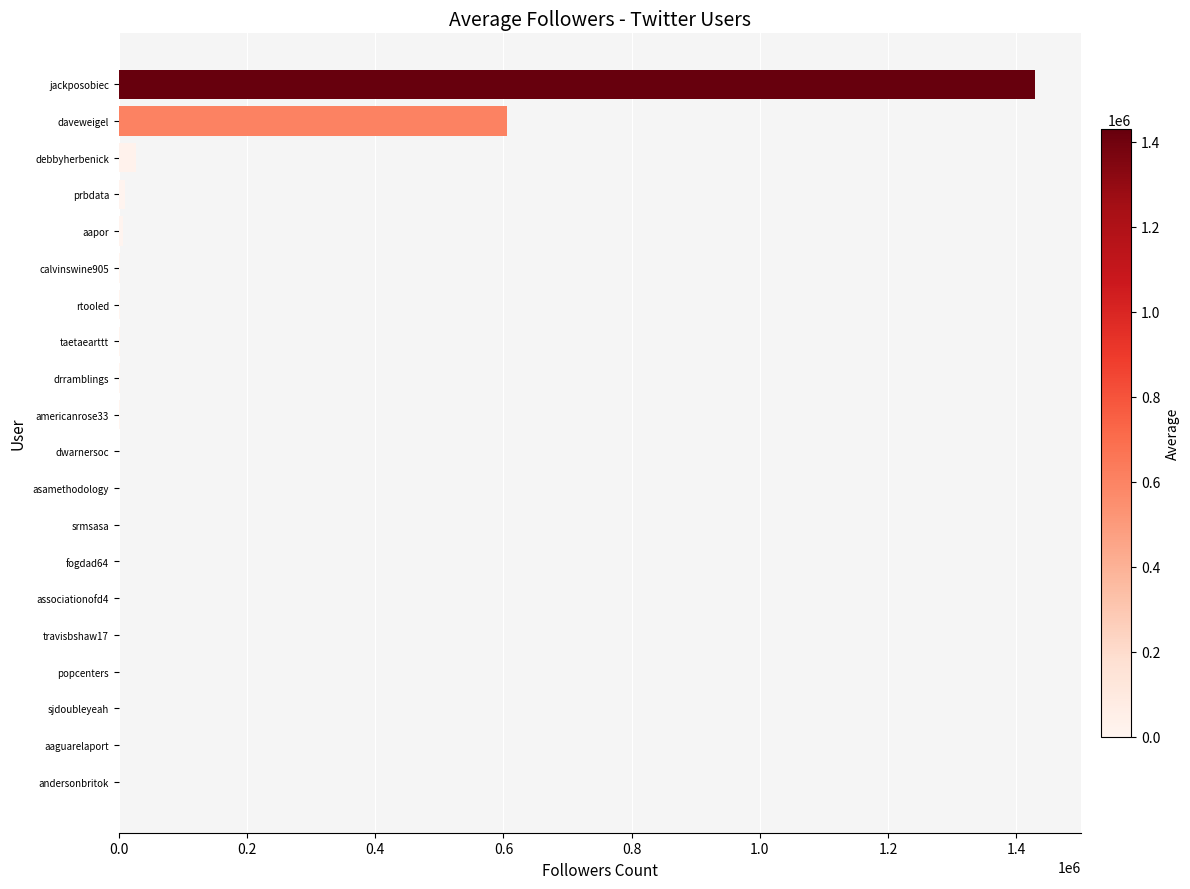

The value at daveweigel is 955269. True or false?

False